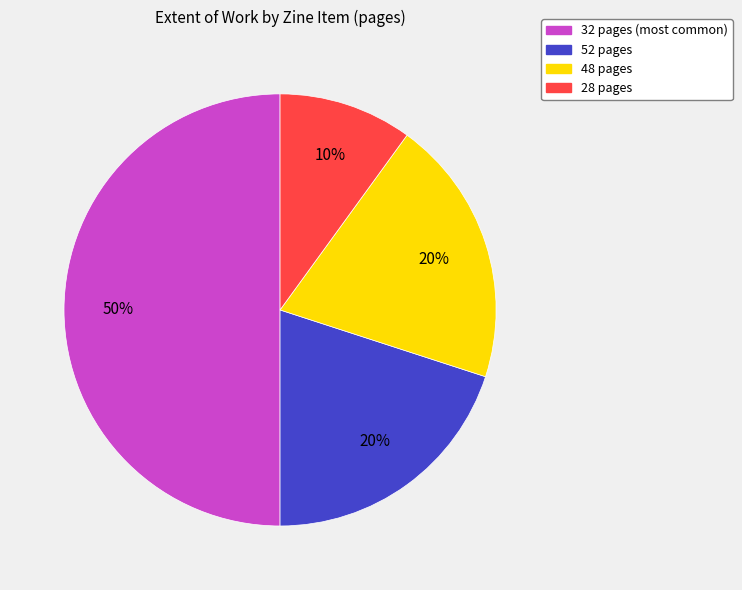

To the nearest percent, what is the average slice percentage?

25%